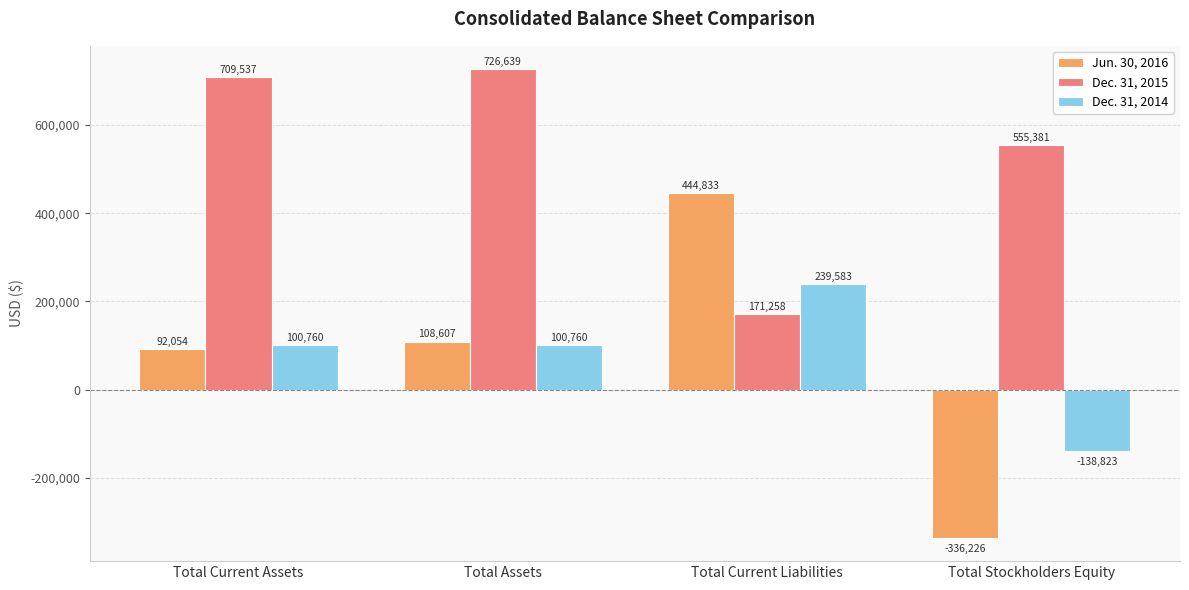

The Dec. 31, 2015 series shows 275573 at Total Current Liabilities. True or false?

False